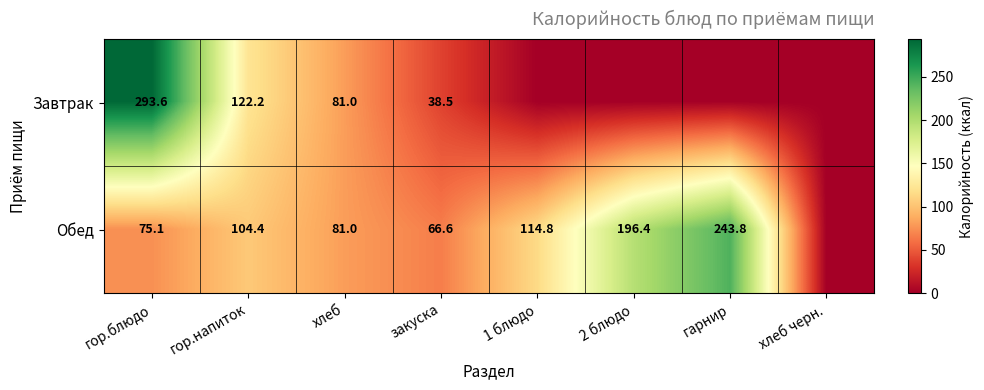

Which label corresponds to the largest value in the chart?

гор.блюдо